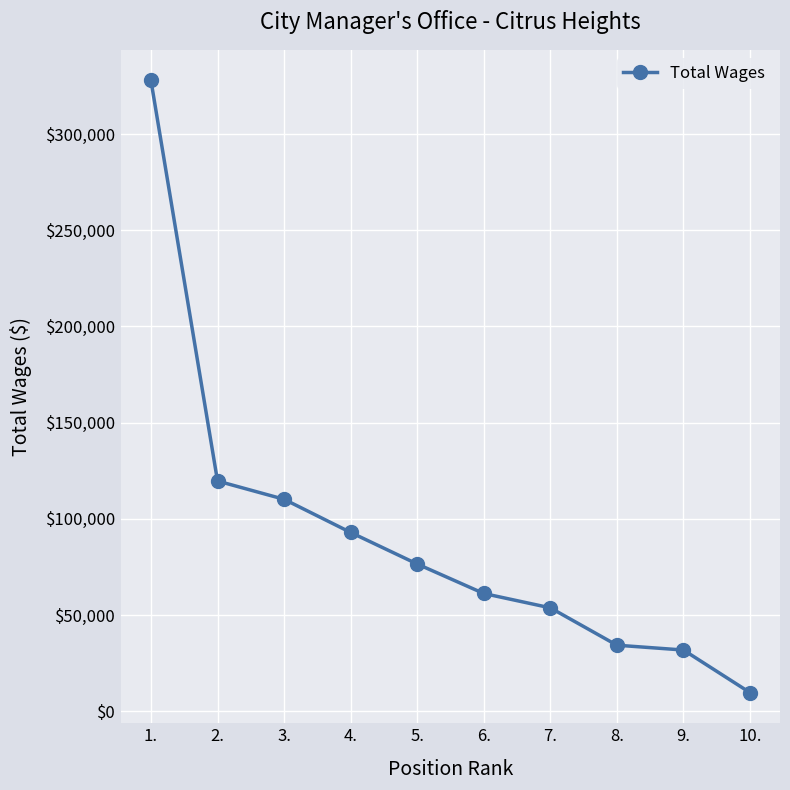

True or false: the data shows 75069 at 1..

False